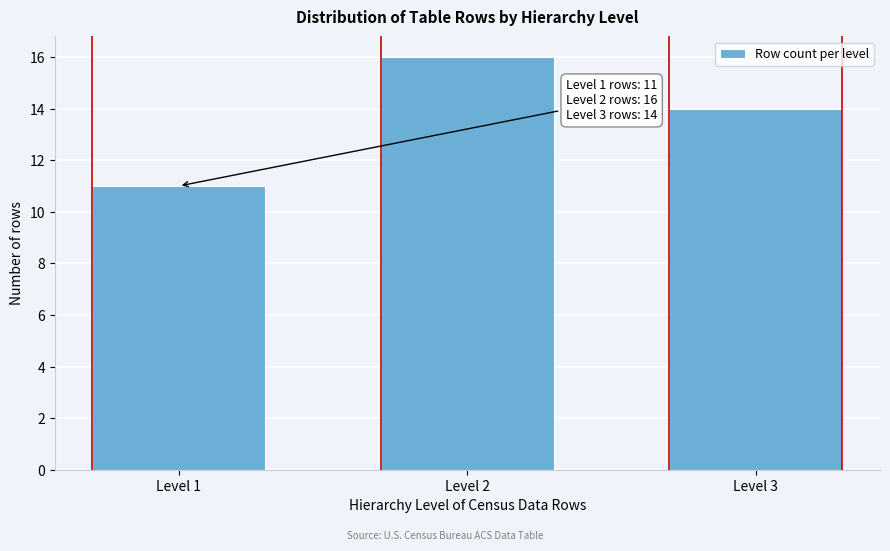

Reading left to right, list all the values displayed in this chart.

11	16	14